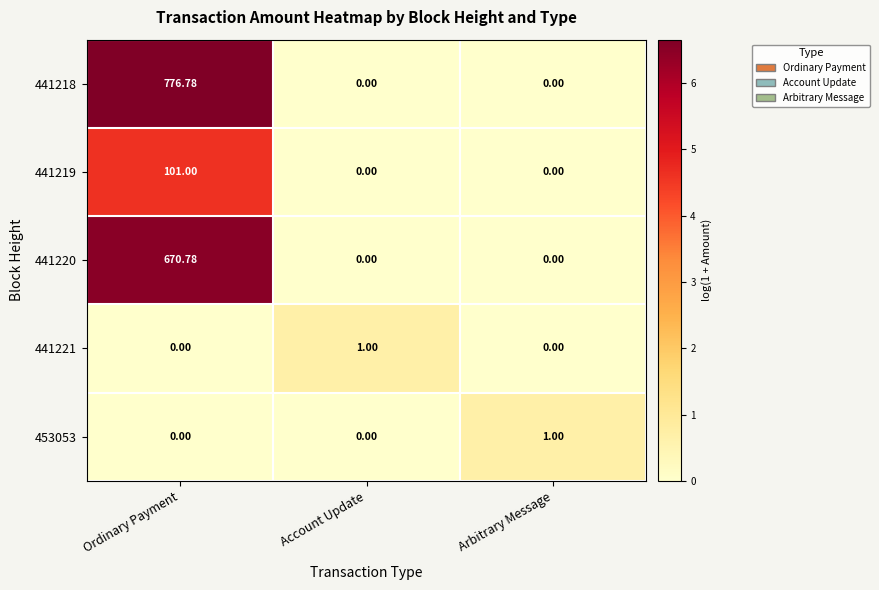

At which label does 441220 reach its peak?

Ordinary Payment